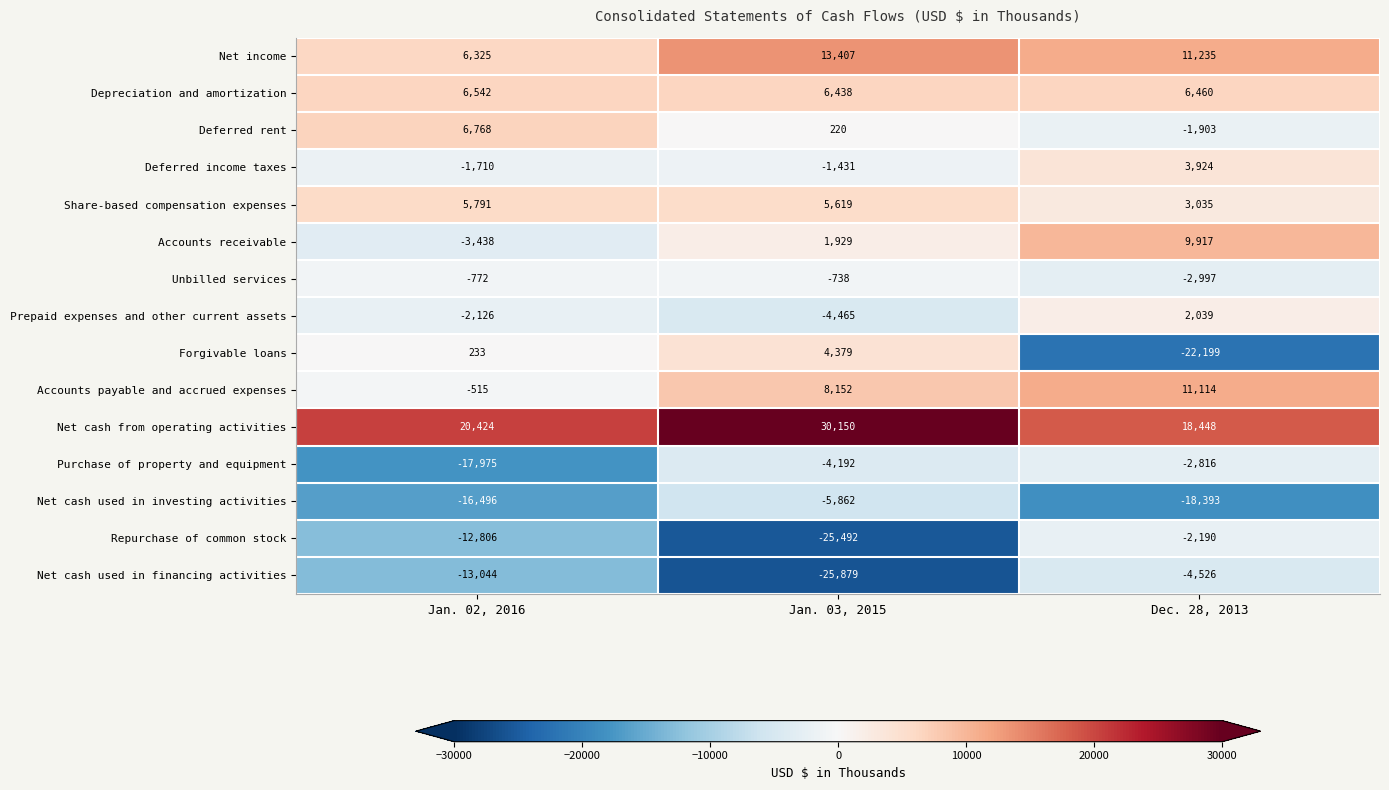

Which series has the largest range (max minus min)?

Forgivable loans